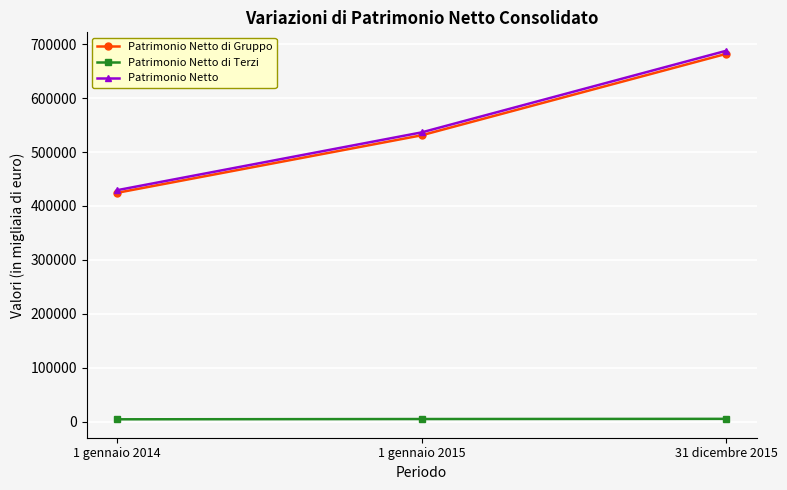

What is the difference between the second highest and minimum values in the Patrimonio Netto series?

107123